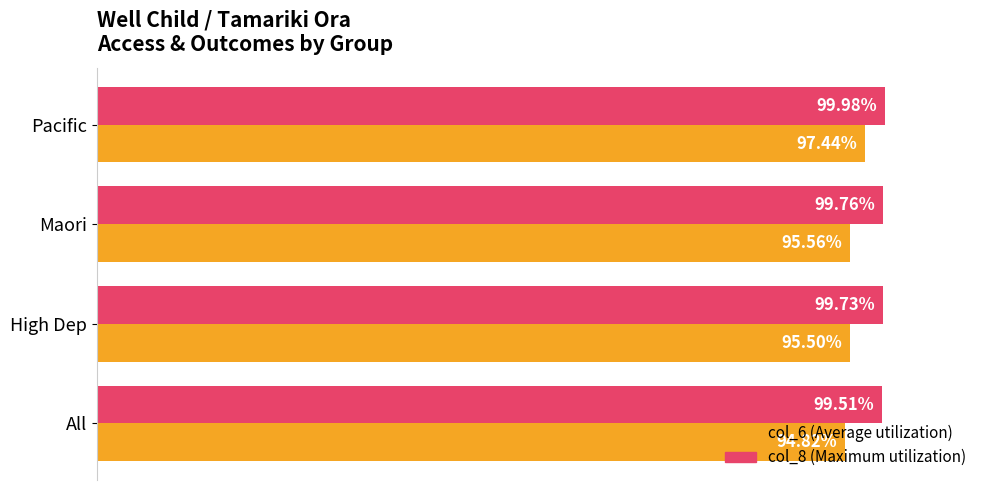

Is it true that col_8 (Maximum) equals 1.5 at All?

False